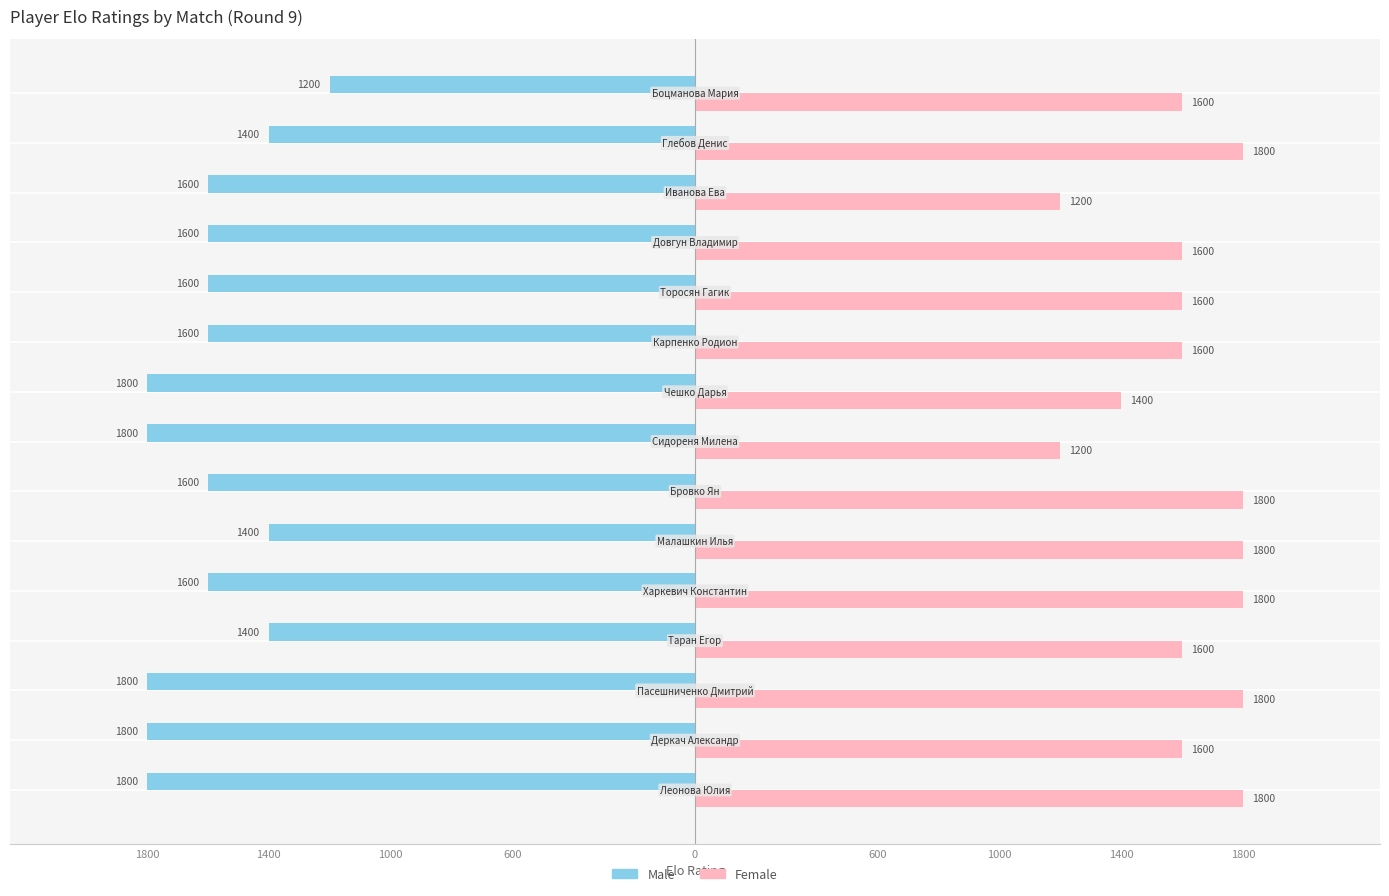

What is the lowest value of the Male series?

-1800